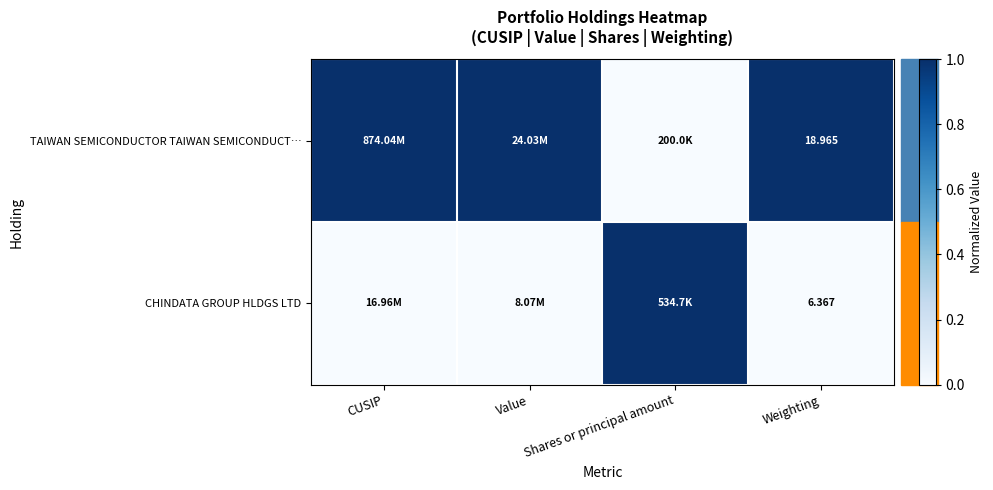

The value of TAIWAN SEMICONDUCTOR TAIWAN SEMICONDUCT… at Weighting is 0. True or false?

False